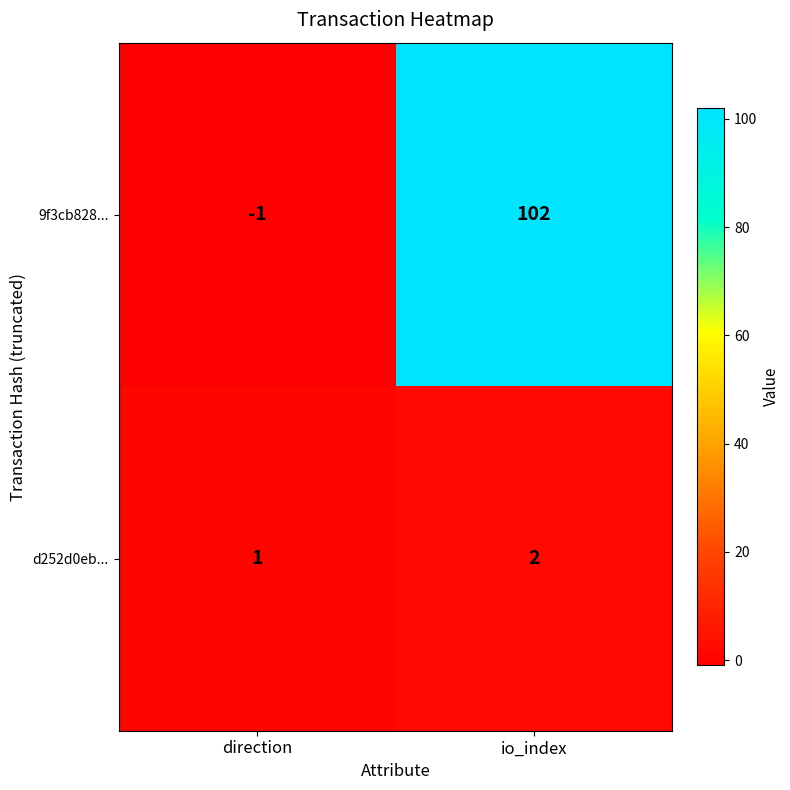

At which category is the sum across all series the highest?

io_index